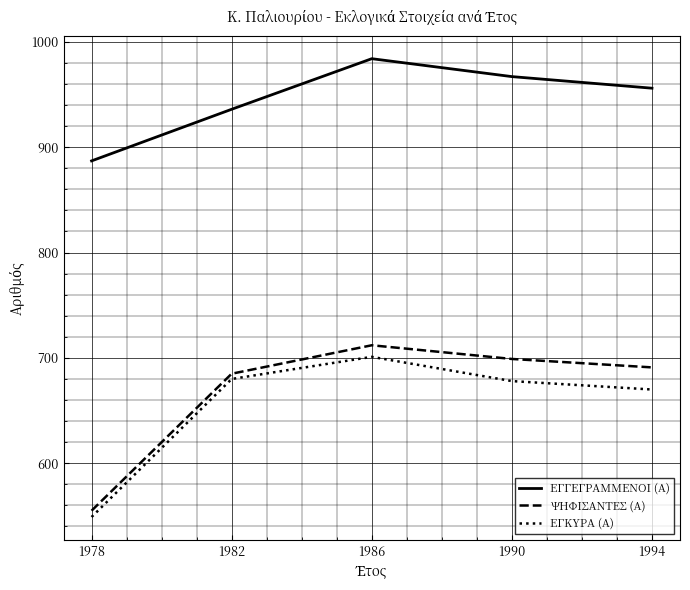

At which label is ΕΓΚΥΡΑ (Α) closest to 625?

1994